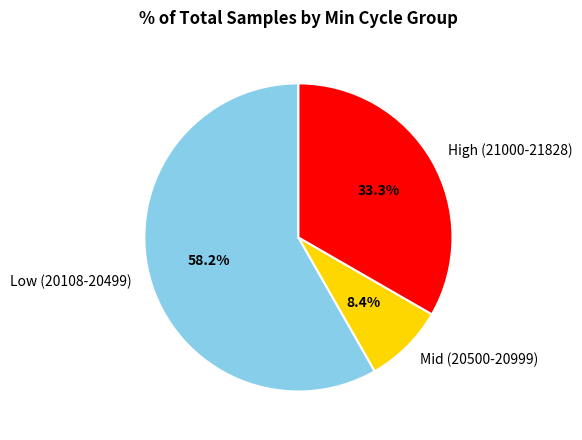

Which slice is the smallest?

Mid (20500-20999)